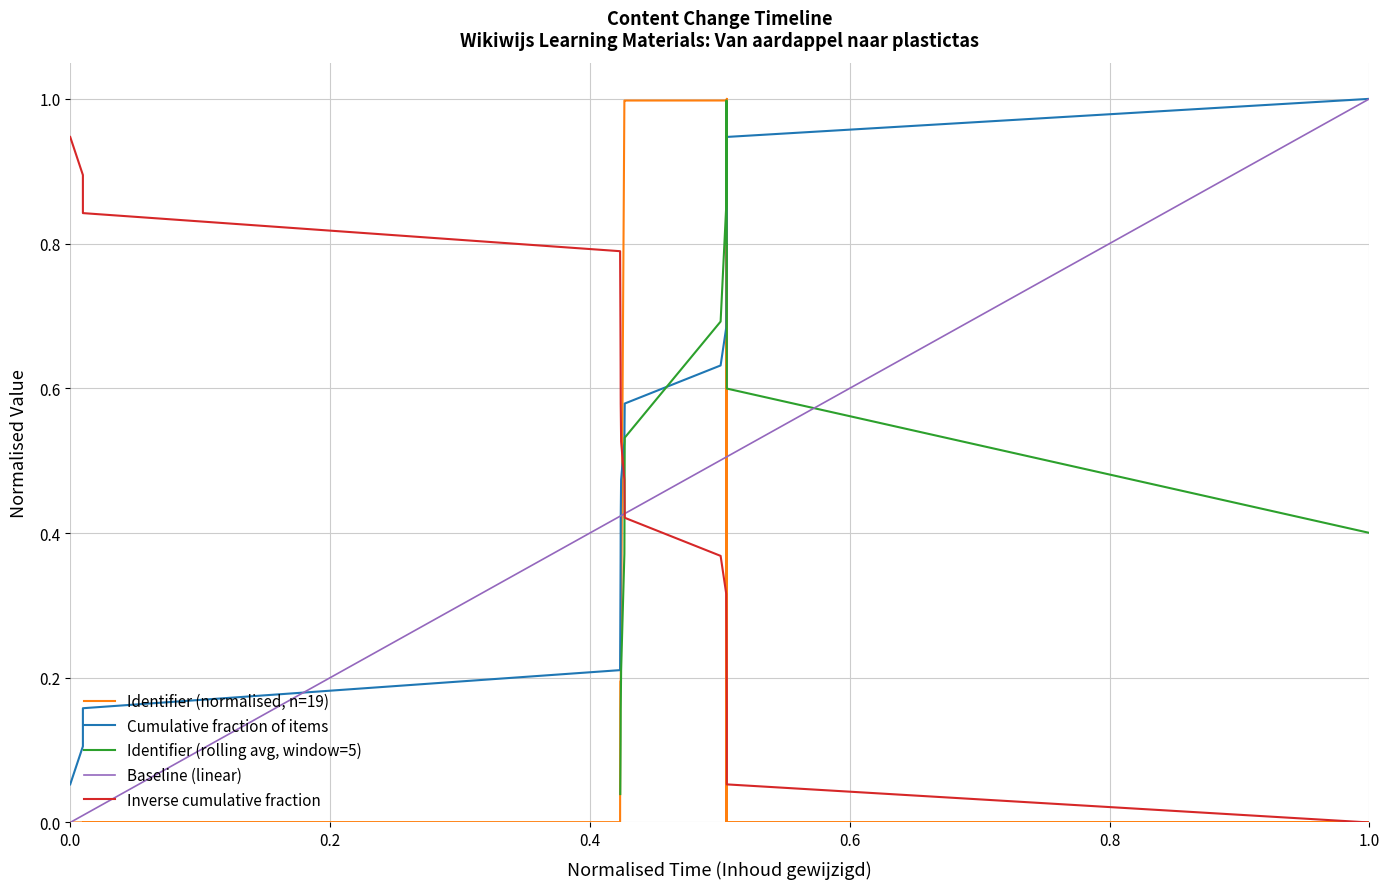

What is the sum of all values?

8.0